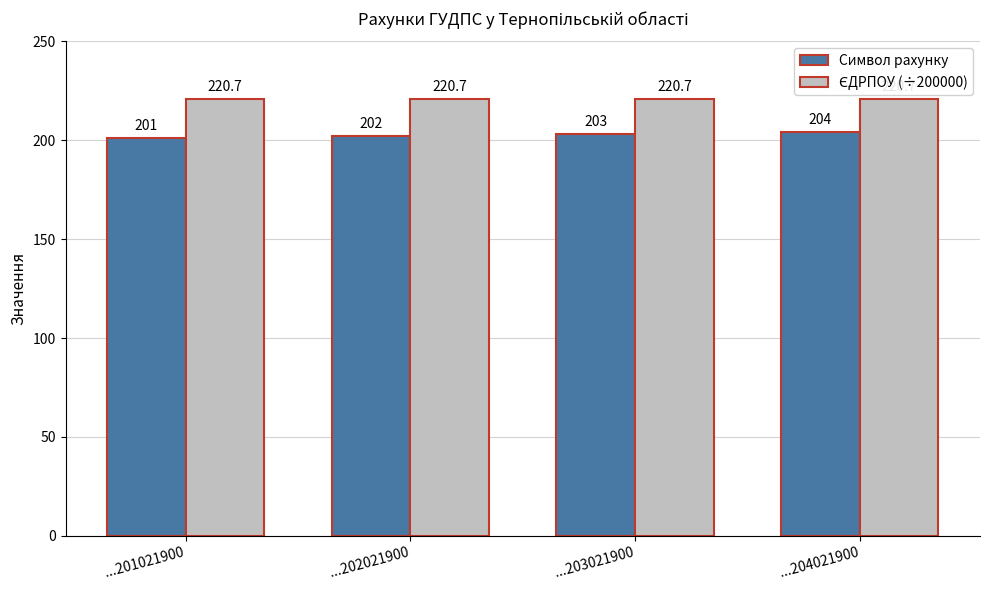

What is the spread (max minus min) of values at ...204021900?

16.7